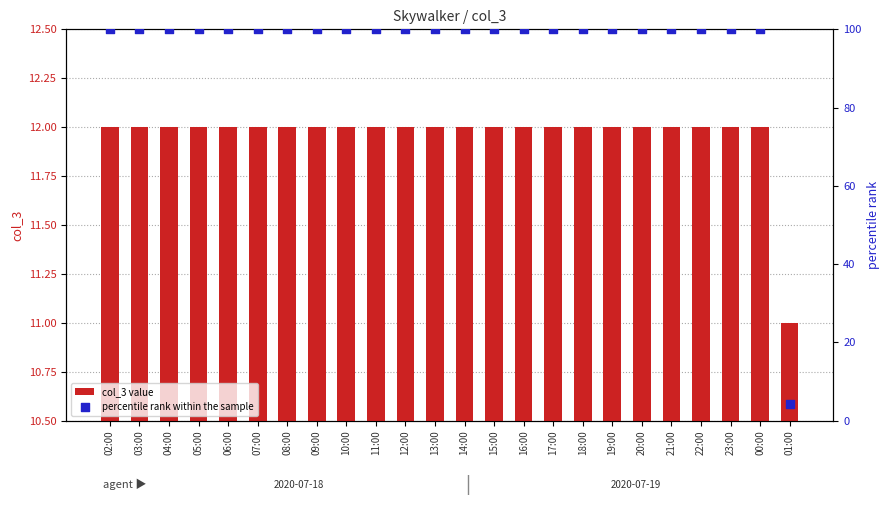

Which series reaches the maximum Y coordinate?

percentile rank within the sample